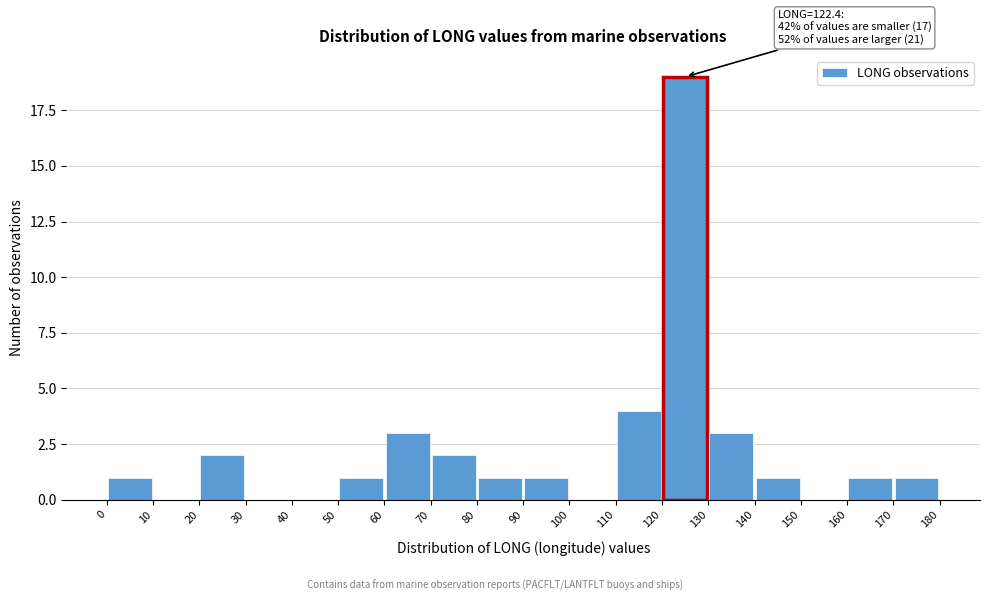

Which range on the x-axis has the tallest bar?

120 to 130